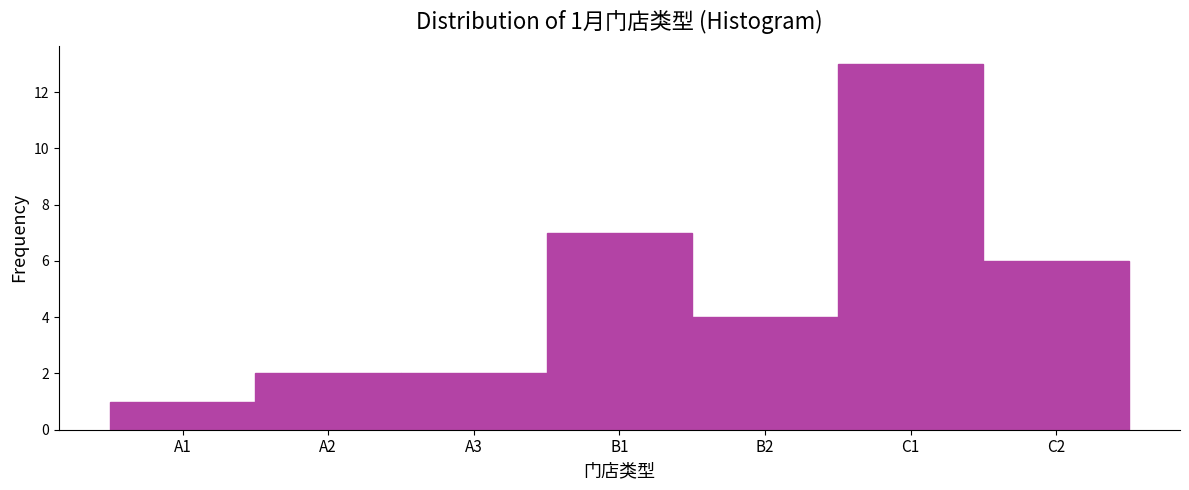

Reading left to right, extract all data points from this chart.

A1=1	A2=2	A3=2	B1=7	B2=4	C1=13	C2=6